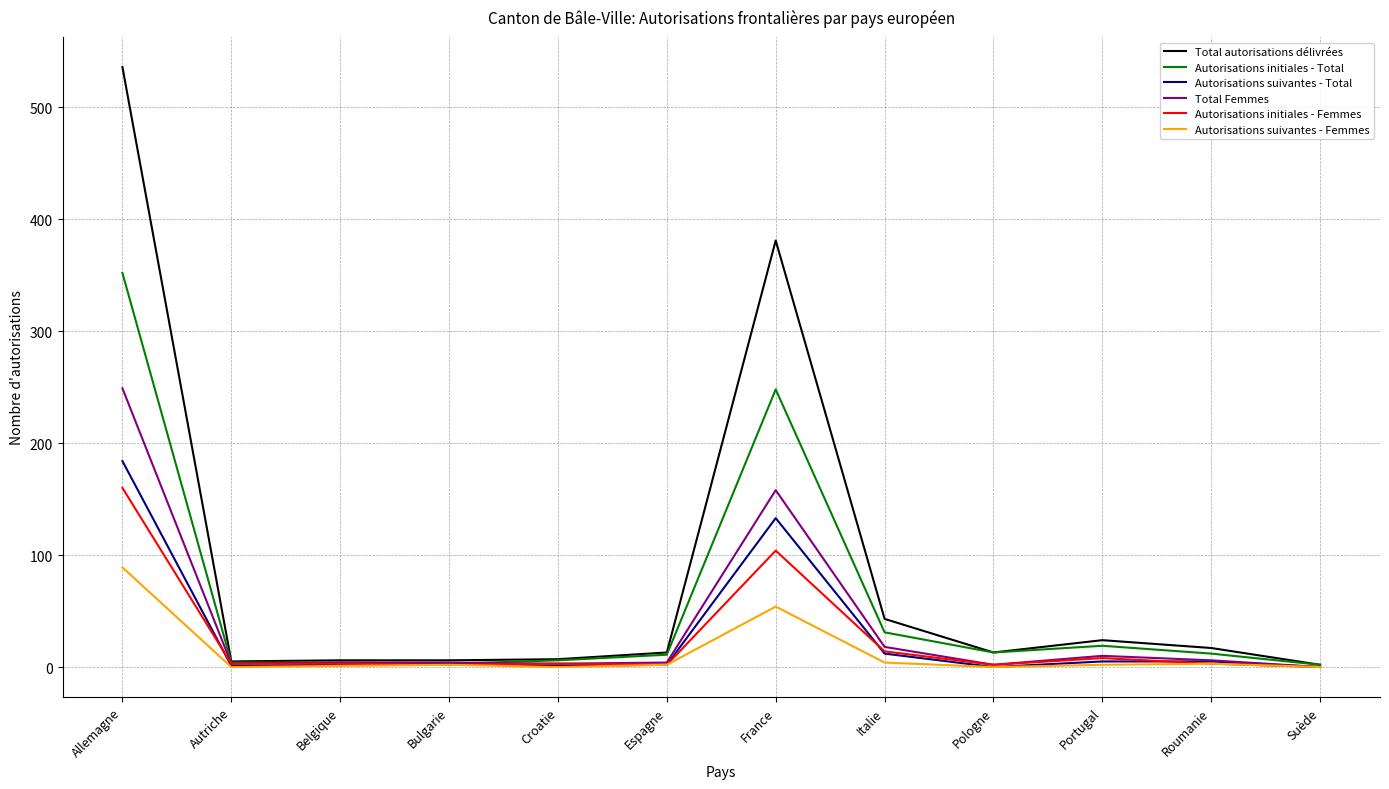

Rank the series by their maximum value, from highest to lowest.

Total autorisations délivrées, Autorisations initiales - Total, Total Femmes, Autorisations suivantes - Total, Autorisations initiales - Femmes, Autorisations suivantes - Femmes